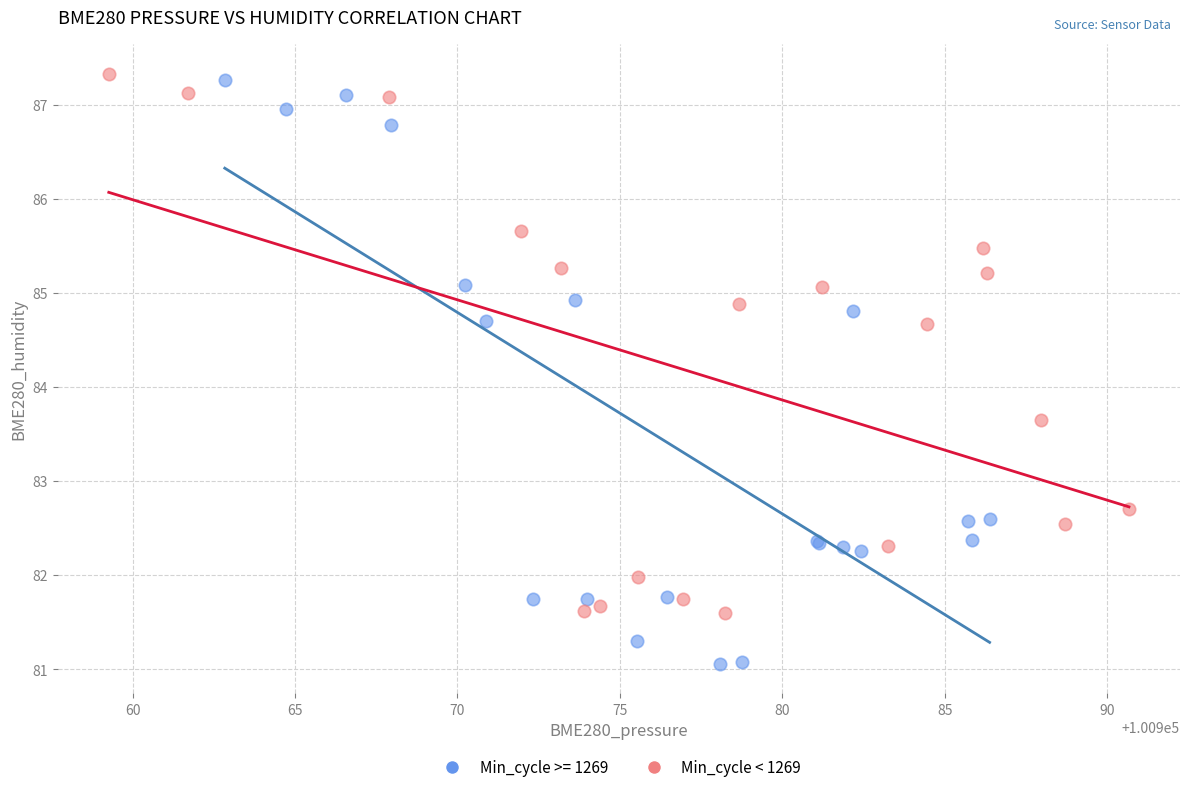

Which series has the widest spread of Y values?

Min_cycle >= 1269